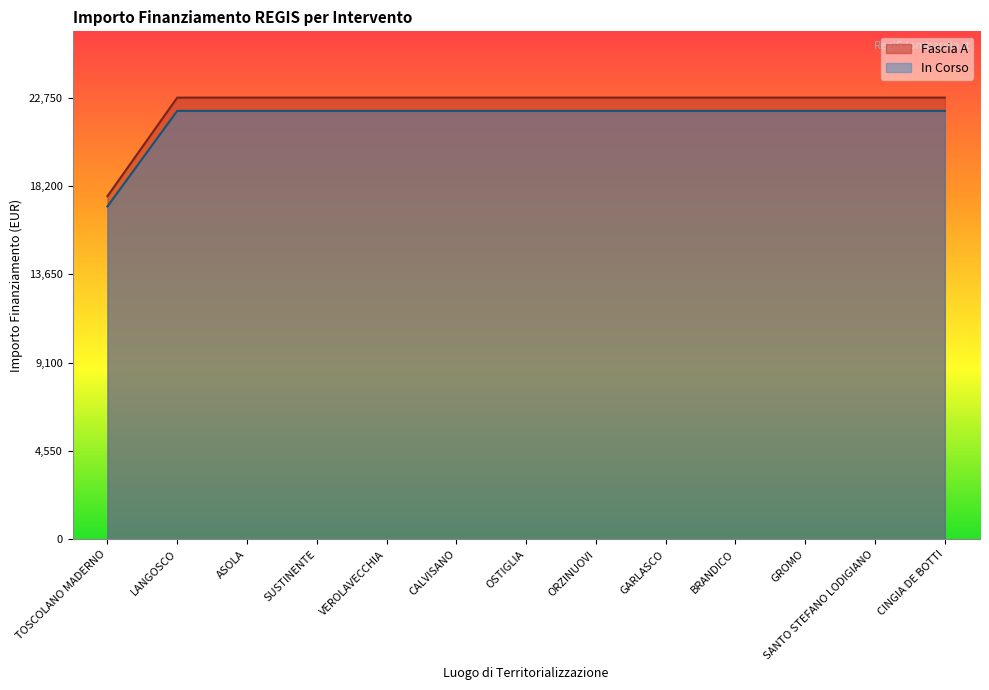

What are all the series names shown in the legend?

Fascia A, In Corso